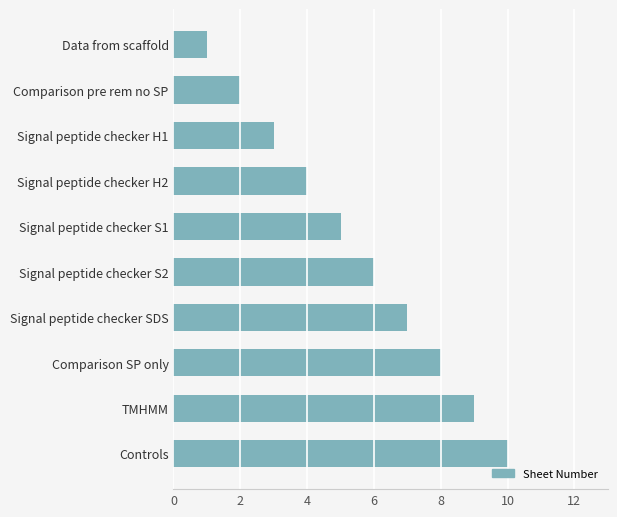

Rank the categories by value from lowest to highest.

Data from scaffold, Comparison pre rem no SP, Signal peptide checker H1, Signal peptide checker H2, Signal peptide checker S1, Signal peptide checker S2, Signal peptide checker SDS, Comparison SP only, TMHMM, Controls